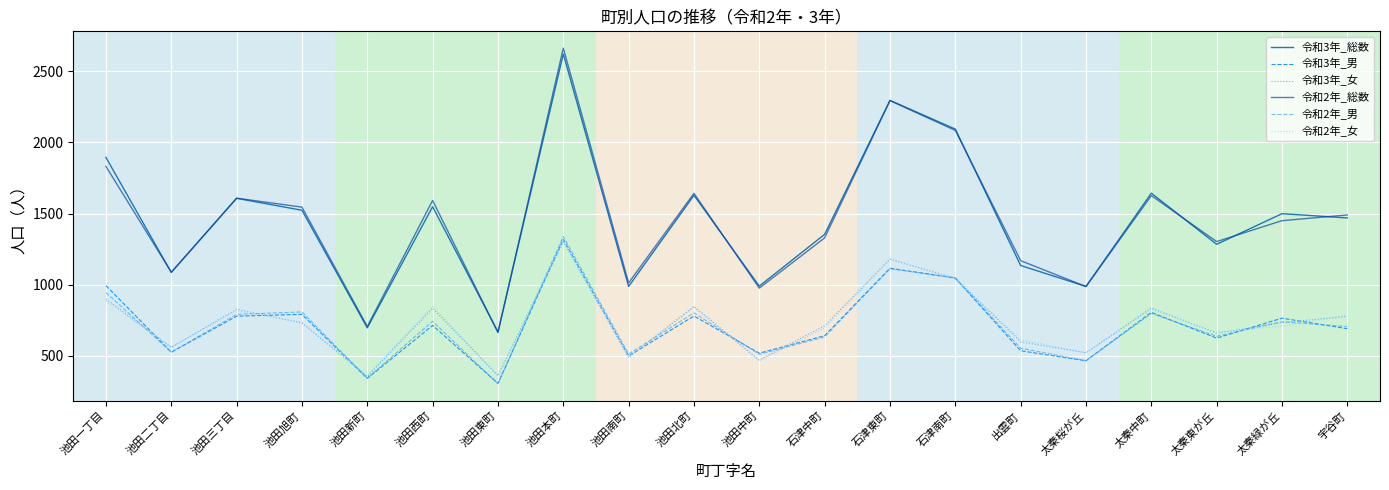

Rank the series by their maximum value, from highest to lowest.

令和2年_総数, 令和3年_総数, 令和2年_男, 令和2年_女, 令和3年_男, 令和3年_女